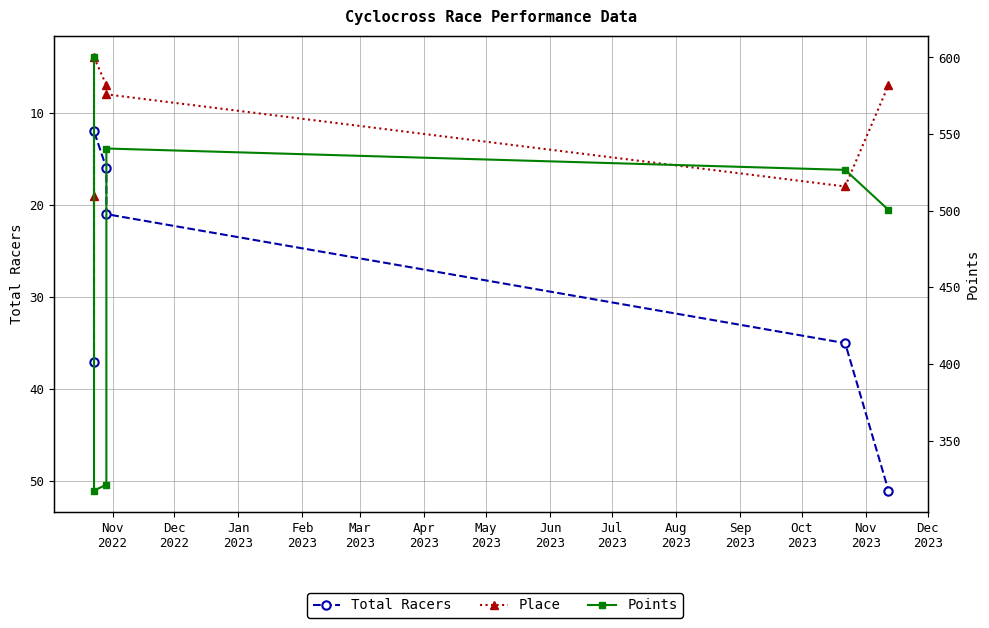

Does the chart have visible grid lines?

Yes